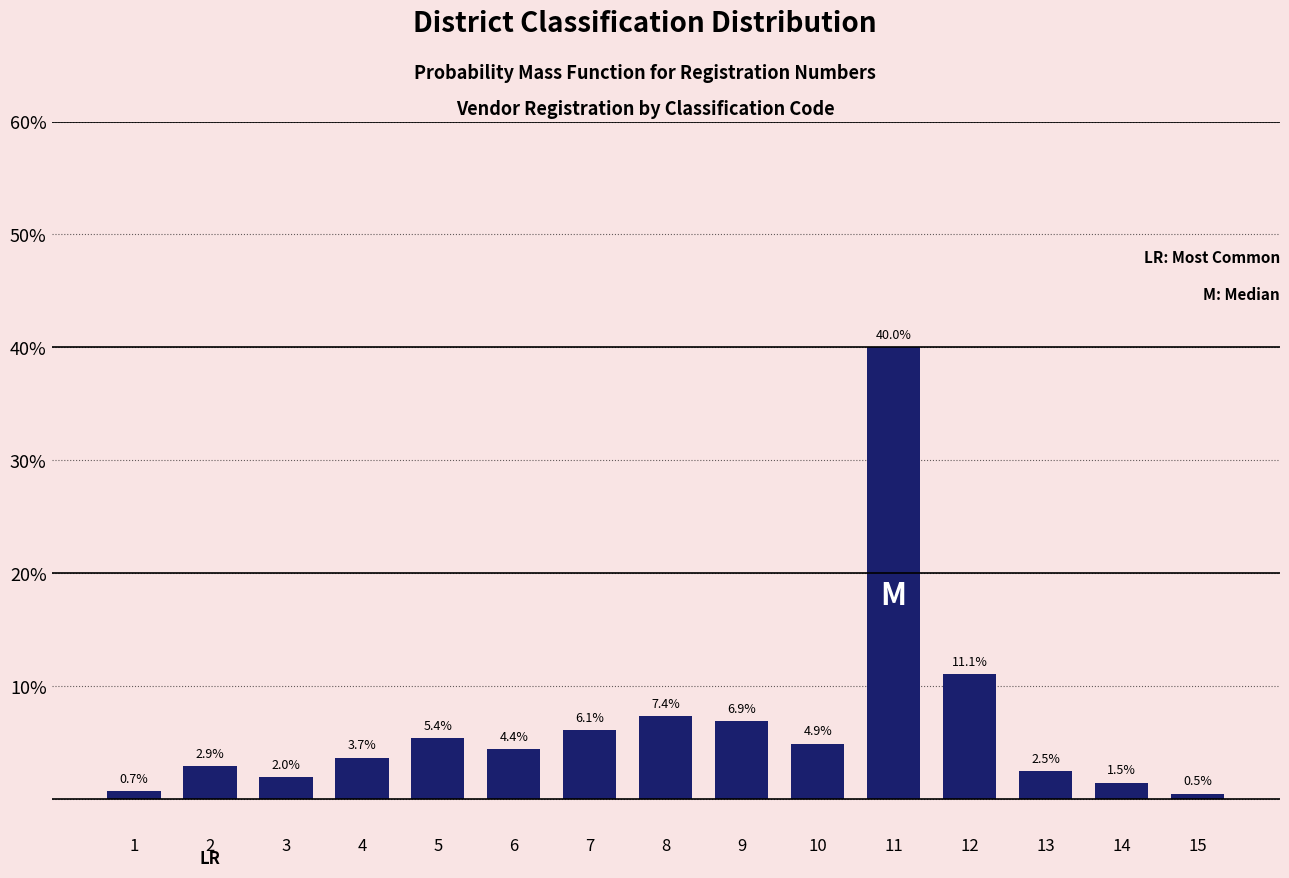

Reading right to left, extract all data points from this chart.

15=0.5	14=1.5	13=2.5	12=11.1	11=40.0	10=4.9	9=6.9	8=7.4	7=6.1	6=4.4	5=5.4	4=3.7	3=2.0	2=2.9	1=0.7